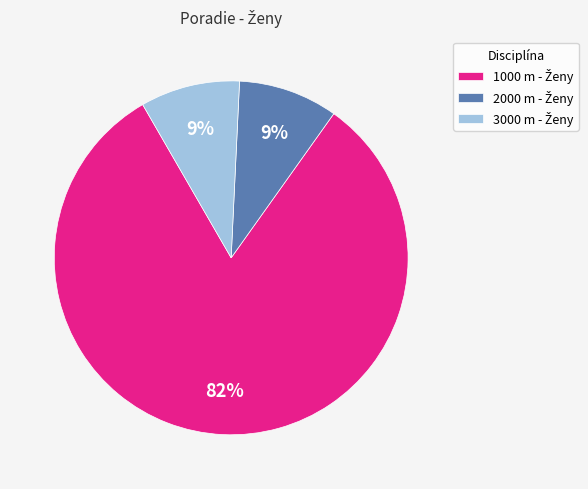

Is there a majority slice in this chart?

Yes